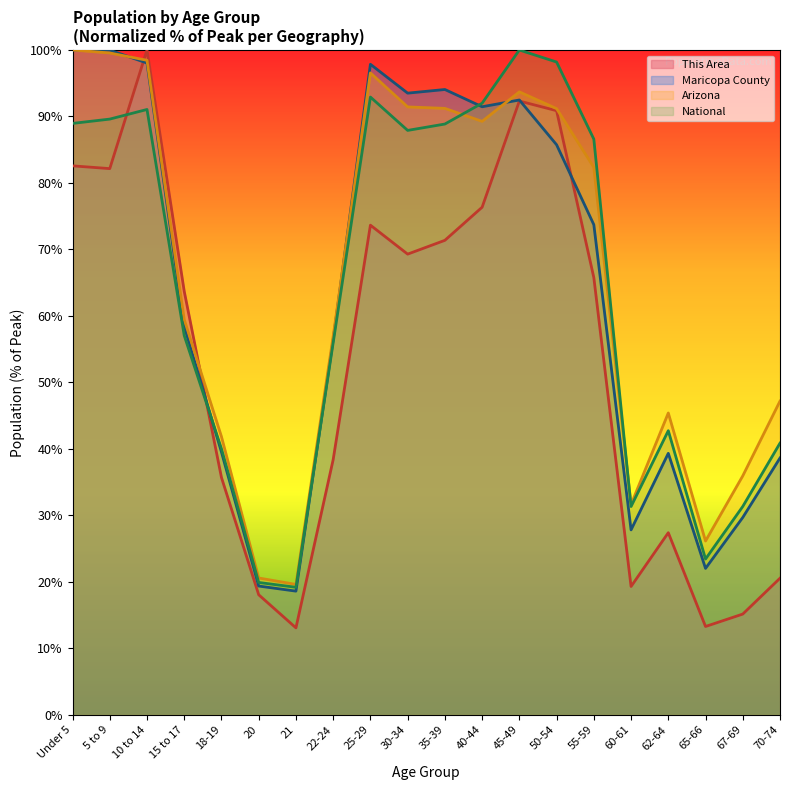

Count the number of categories in the chart.

20